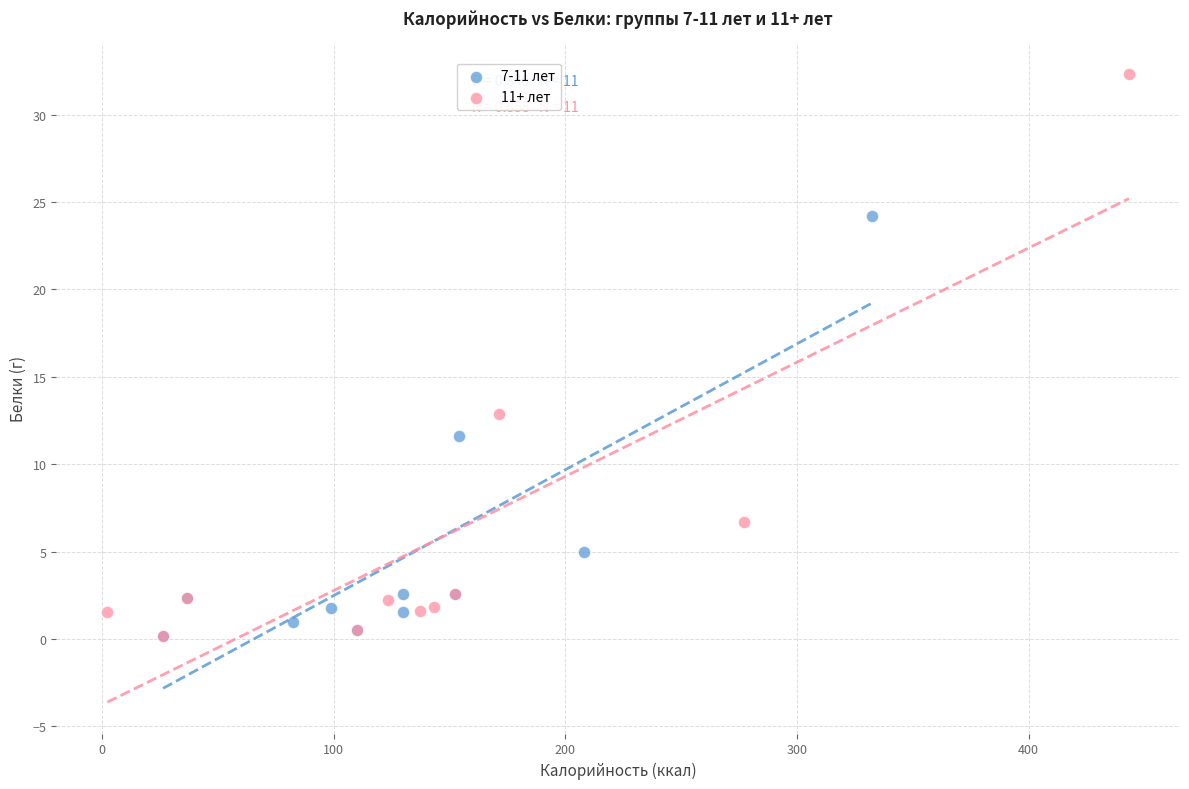

Which series reaches the maximum Y coordinate?

11+ лет